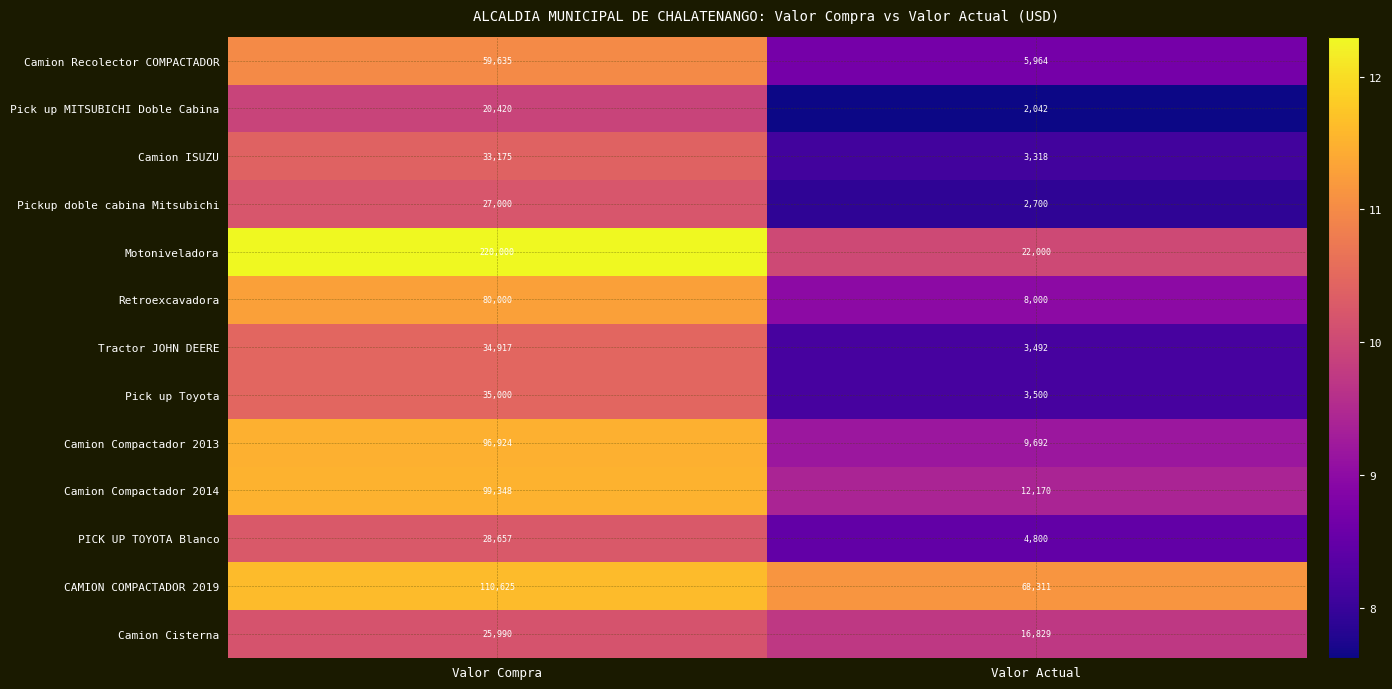

What is the sum of the Camion Compactador 2014 values at Valor Compra and Valor Actual?

111518